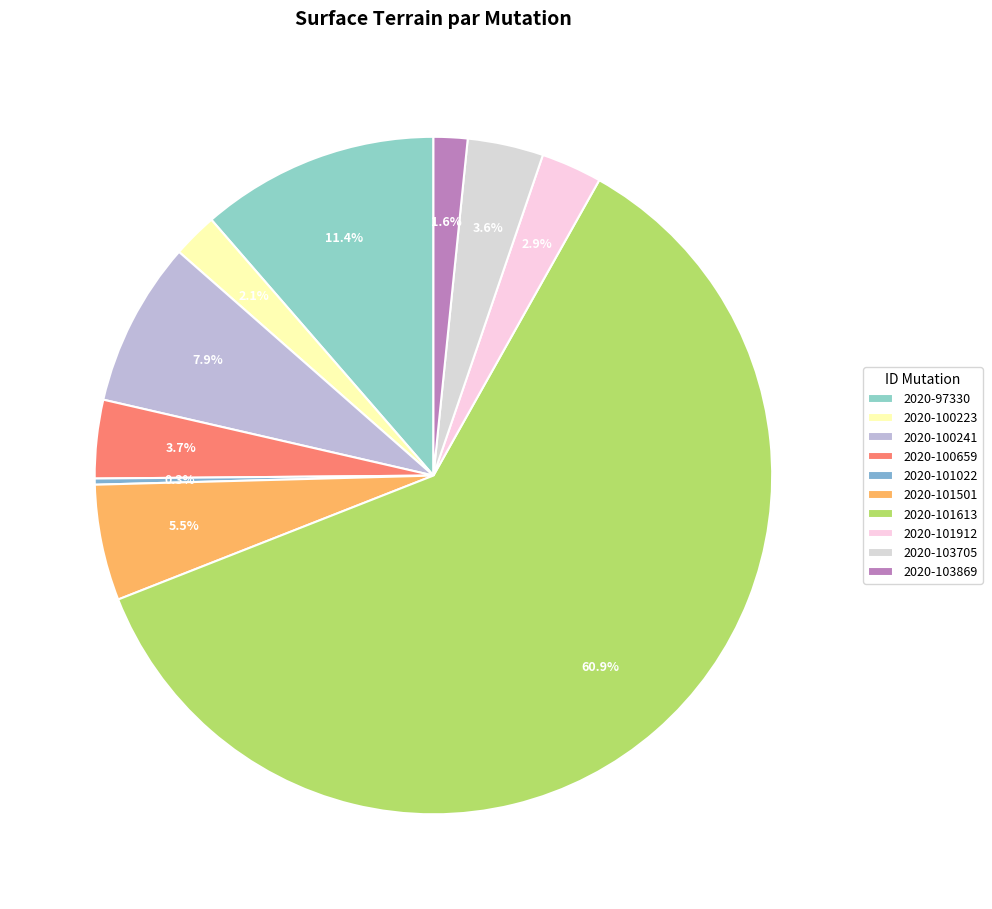

Which category has the biggest portion of the pie?

2020-101613